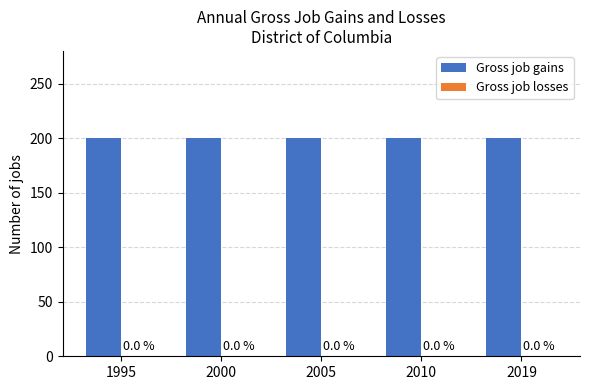

What is the value of the Gross job gains bar at the 5th from the left?

200